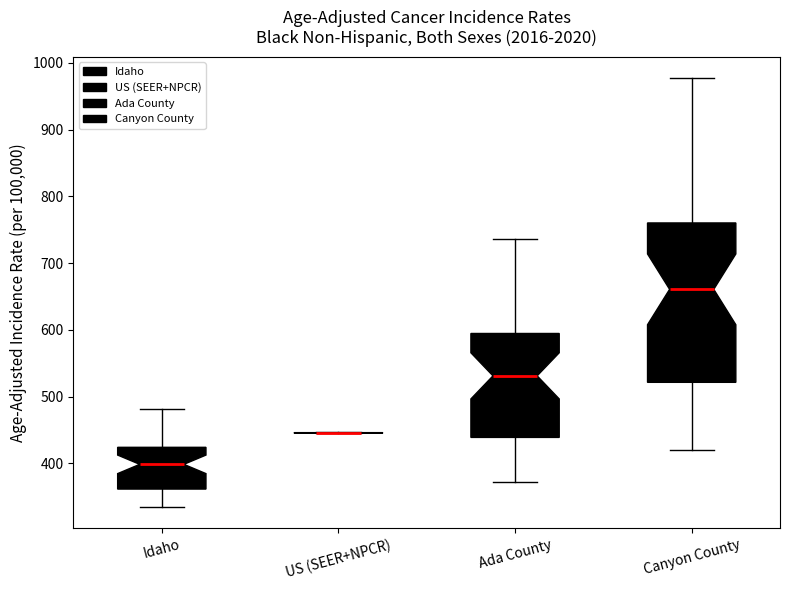

Comparing the boxes themselves (not the whiskers), which one is the tallest?

Canyon County